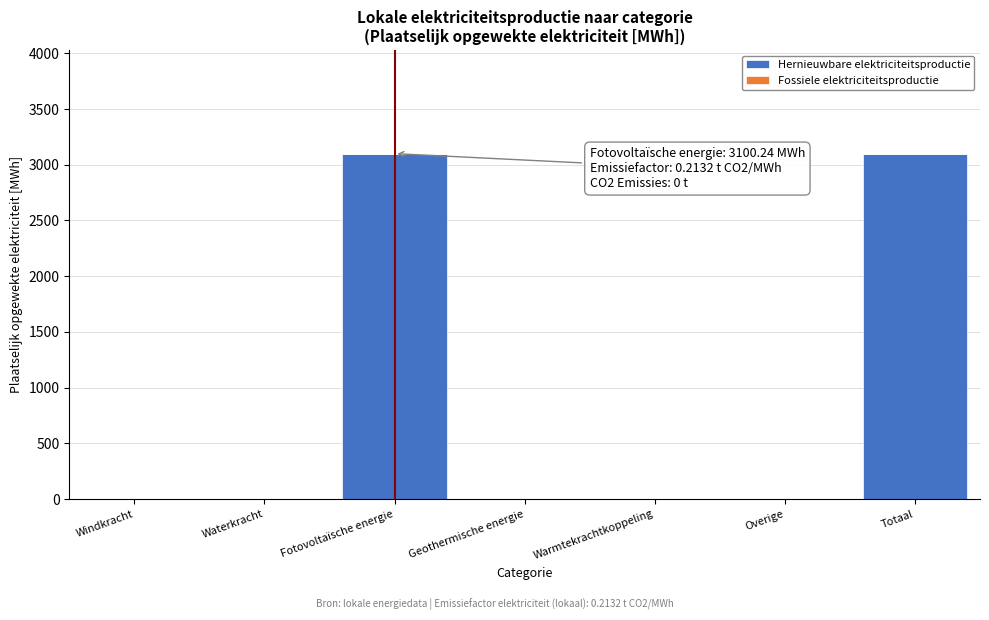

Reading left to right, transcribe all the data shown in this chart.

Windkracht=0.0	Waterkracht=0.0	Fotovoltaïsche energie=3100.2	Geothermische energie=0.0	Warmtekrachtkoppeling=0.0	Overige=0.0	Totaal=3100.2